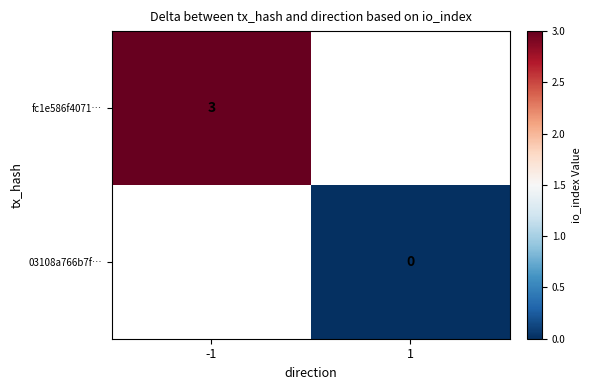

How many categories are shown in the chart?

2